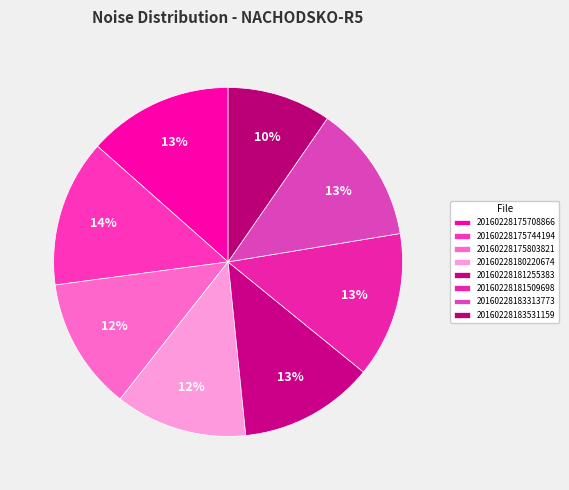

Does 20160228183531159 account for over 50% of the chart?

No